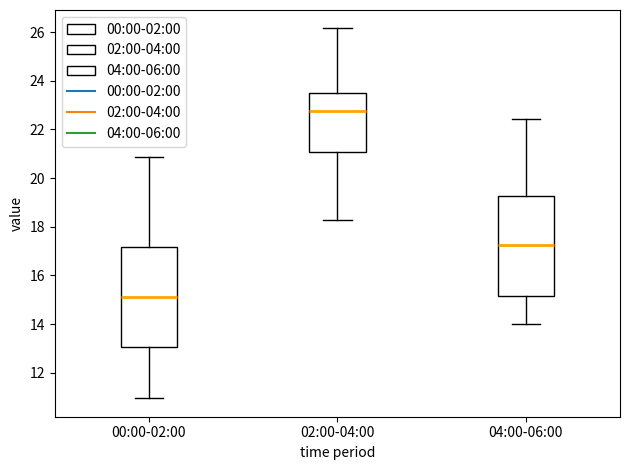

Reading left to right, read every box against the y-axis: the position of its median line, the range the box covers, and the ends of its whiskers. The values are not printed on the chart, so give them approximately, as read against the axis.

00:00-02:00: median 15.2, box 13.0 to 17.2, whiskers 11.0 to 20.8
02:00-04:00: median 22.8, box 21.0 to 23.6, whiskers 18.2 to 26.2
04:00-06:00: median 17.2, box 15.2 to 19.2, whiskers 14.0 to 22.4